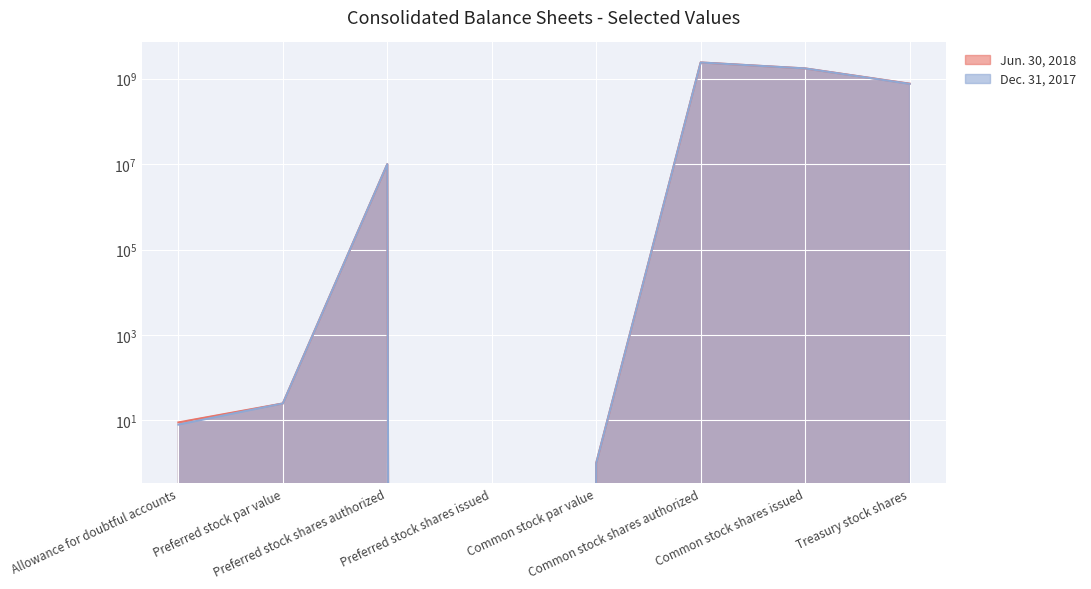

The Jun. 30, 2018 series shows 25 at Preferred stock par value. True or false?

True